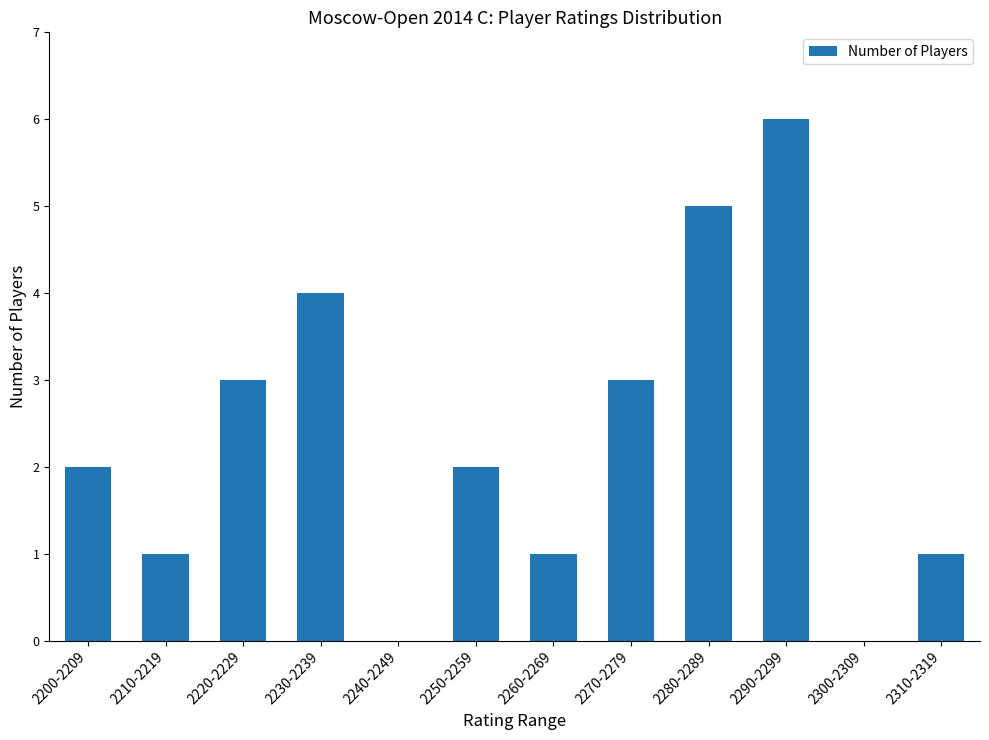

How many categories are shown in the chart?

12